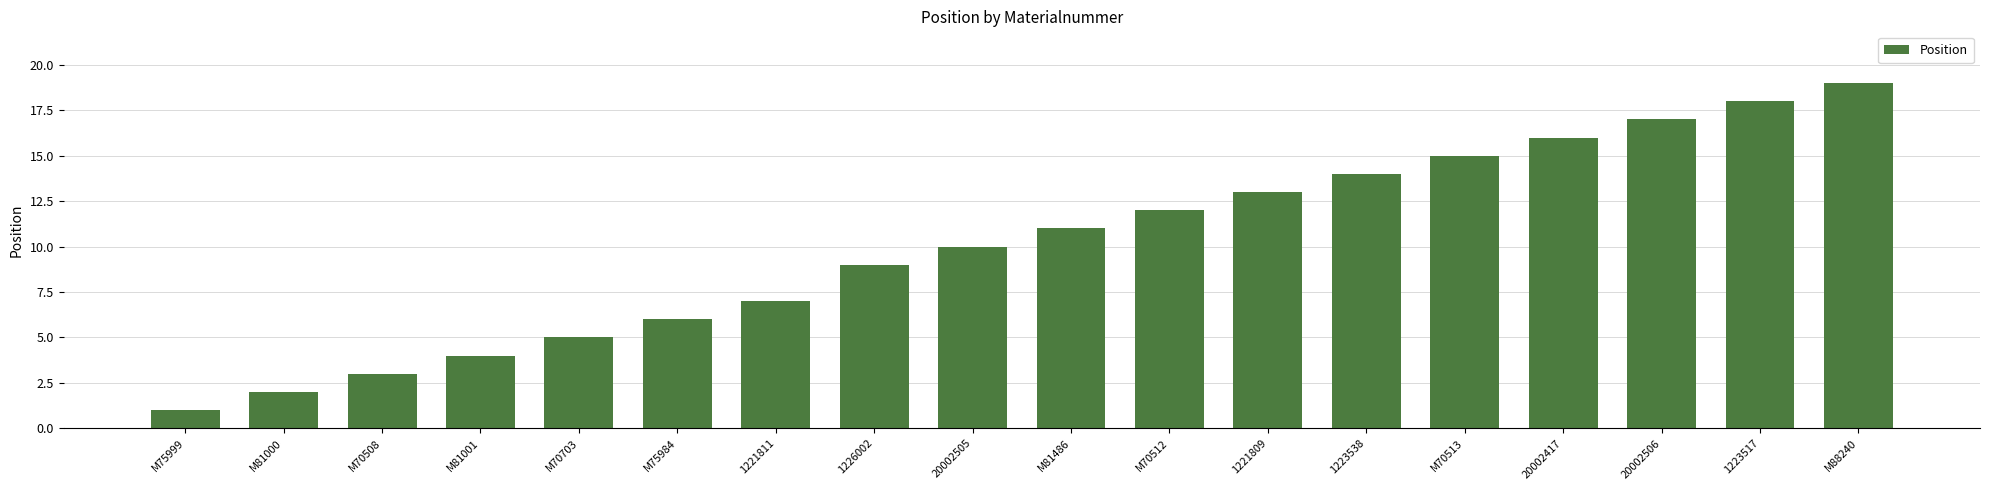

What is the value of the 12th bar from the left?

13